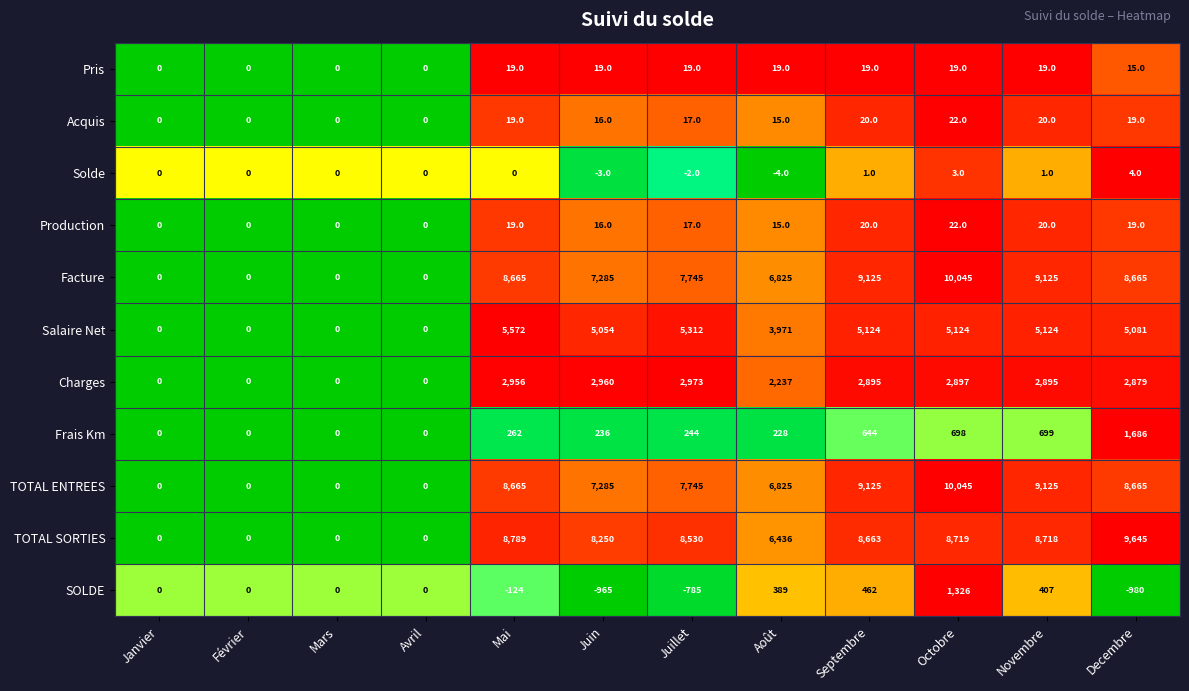

At which category does the chart reach its peak across all series?

Octobre